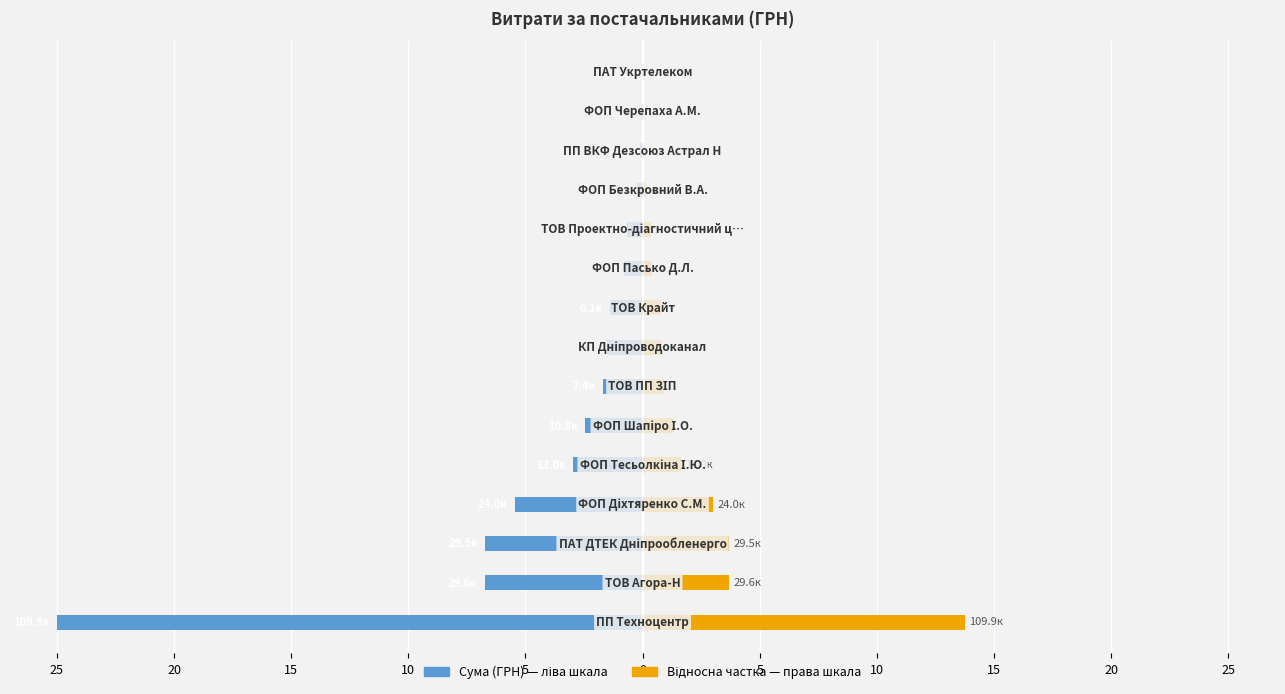

Which has a higher value, 20 or 5?

5